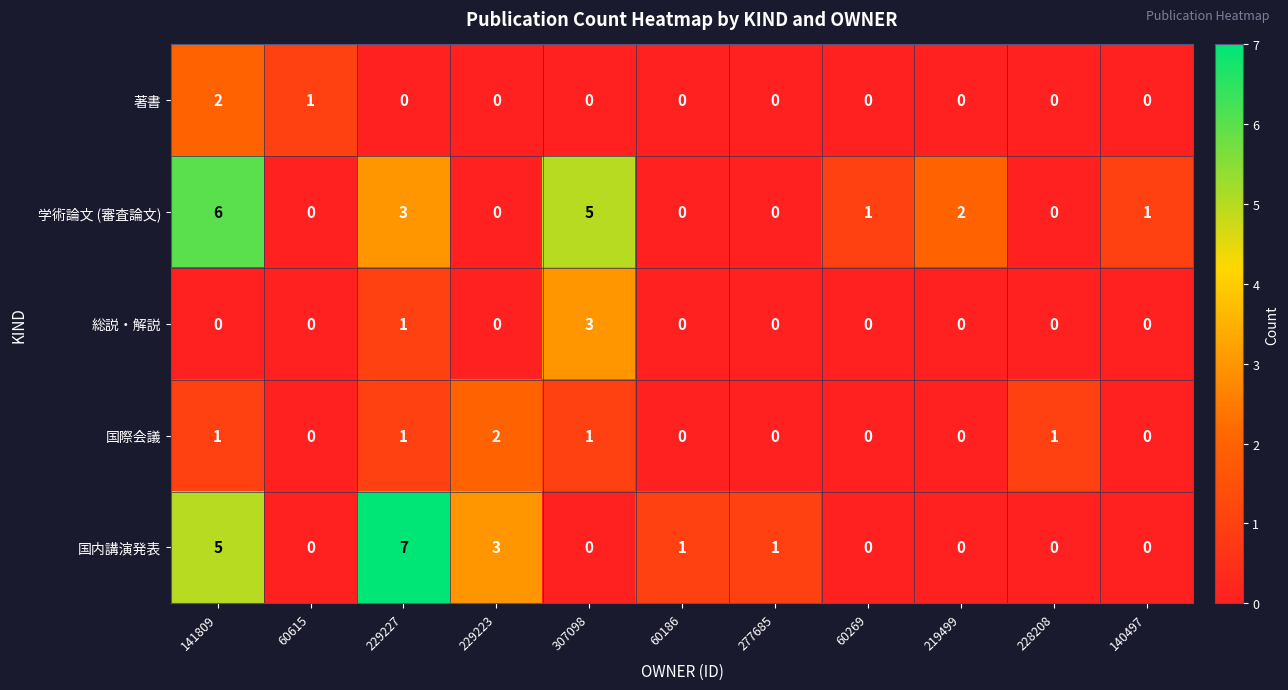

Which series has the widest spread of values?

国内講演発表